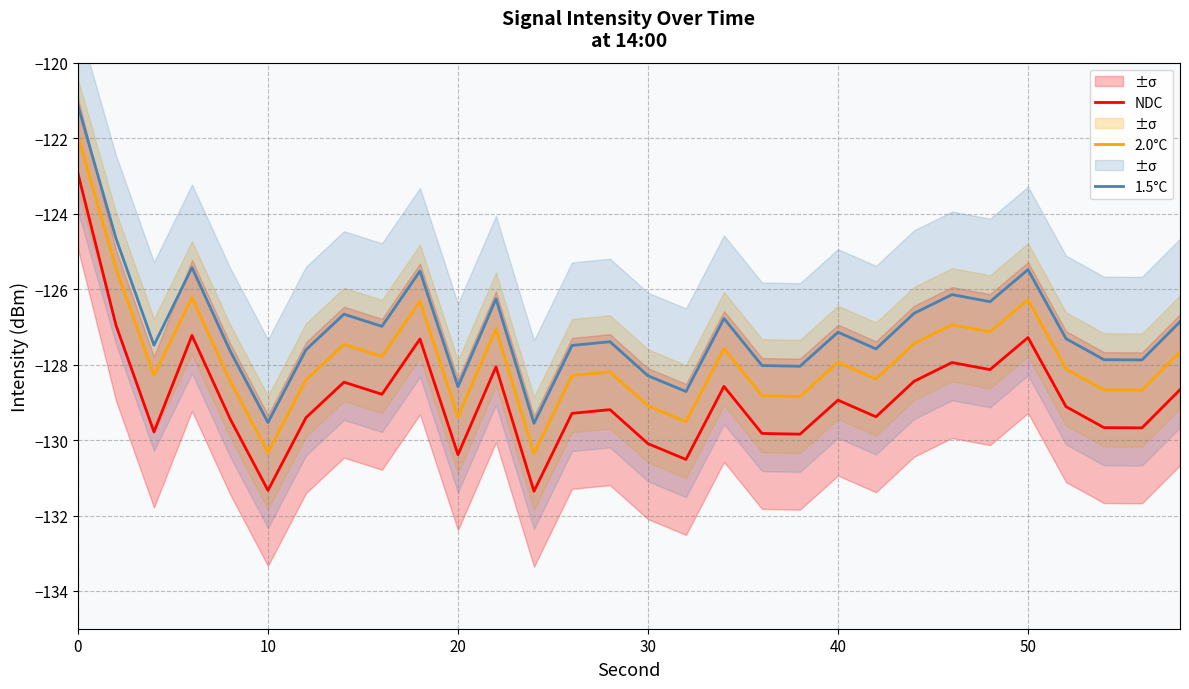

True or false: NDC has more than 1 points higher than both neighbors.

True